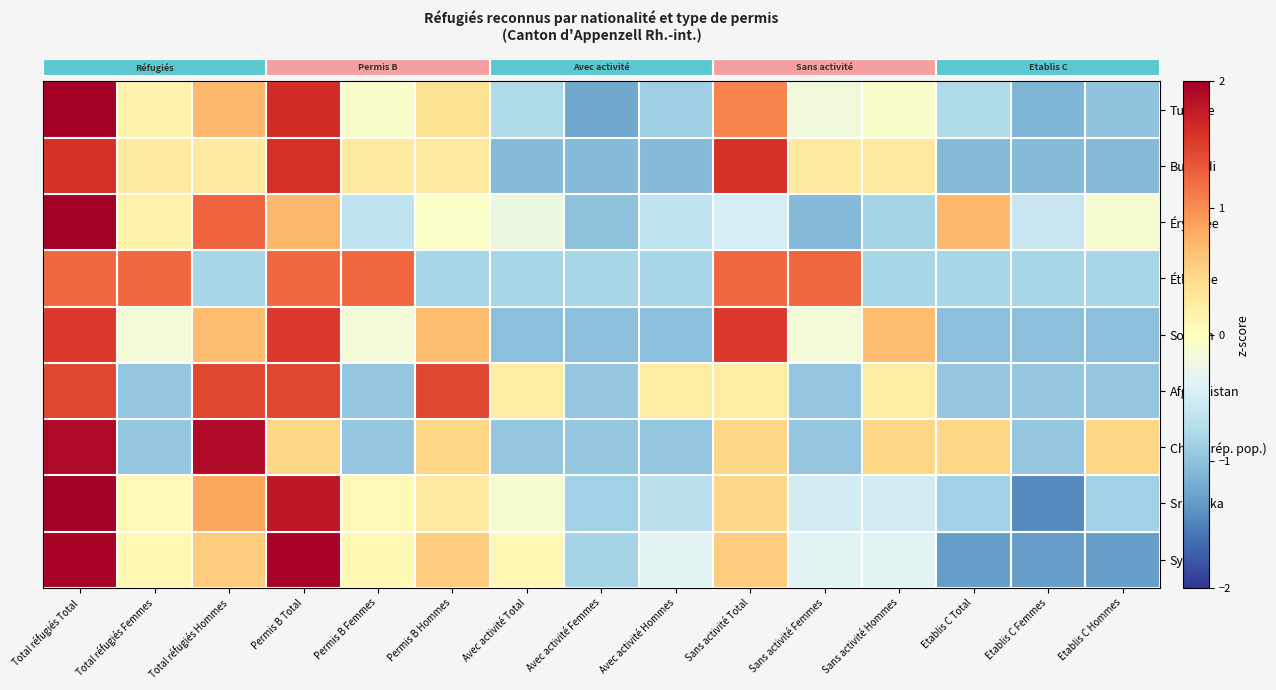

Which series has the widest spread of values?

row_2